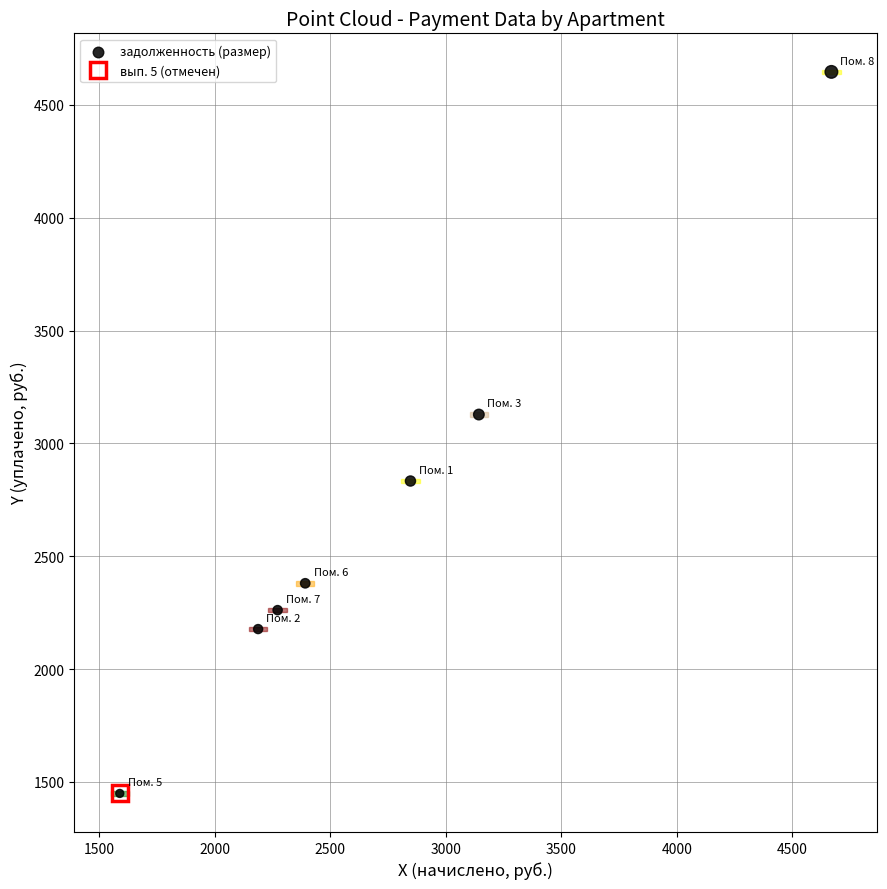

What Y value in the scatter plot is closest to 3047?

3127.9